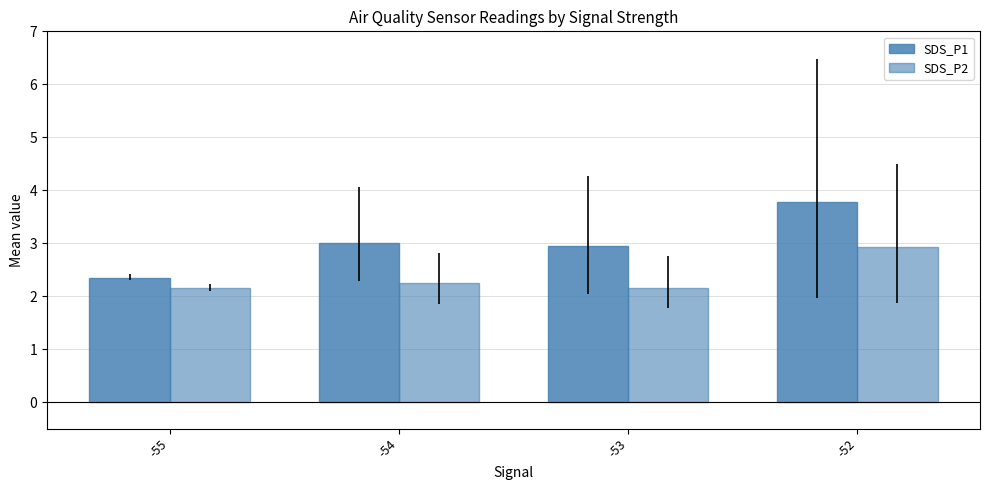

Are the bars grouped side by side (vs. stacked)?

Yes